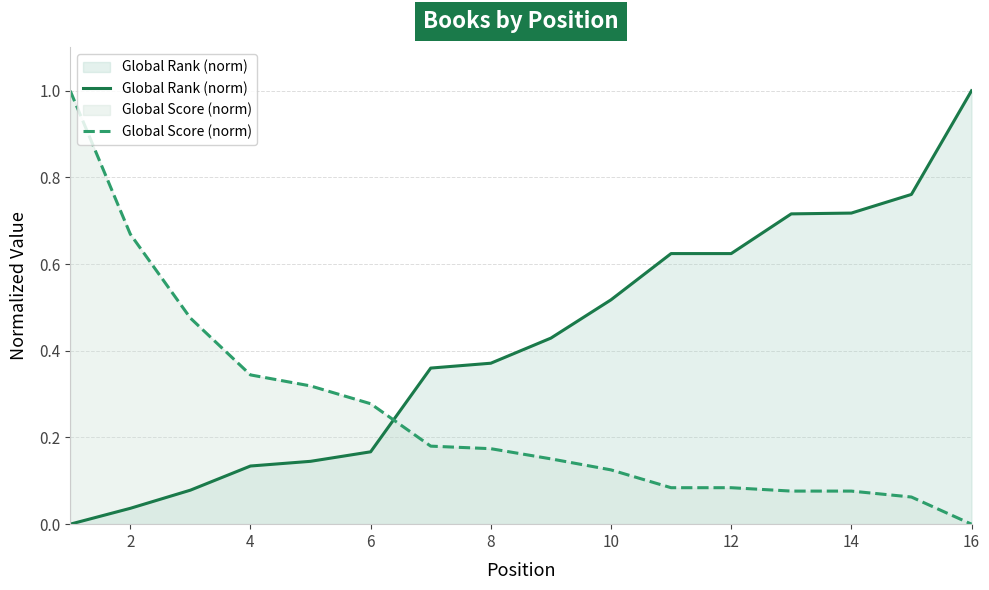

Reading right to left, what are all the values shown in this chart?

Global Rank (norm): 1.0	0.8	0.7	0.7	0.6	0.6	0.5	0.4	0.4	0.4	0.2	0.1	0.1	0.1	0.0	0.0
Global Score (norm): 0.0	0.1	0.1	0.1	0.1	0.1	0.1	0.2	0.2	0.2	0.3	0.3	0.3	0.5	0.7	1.0